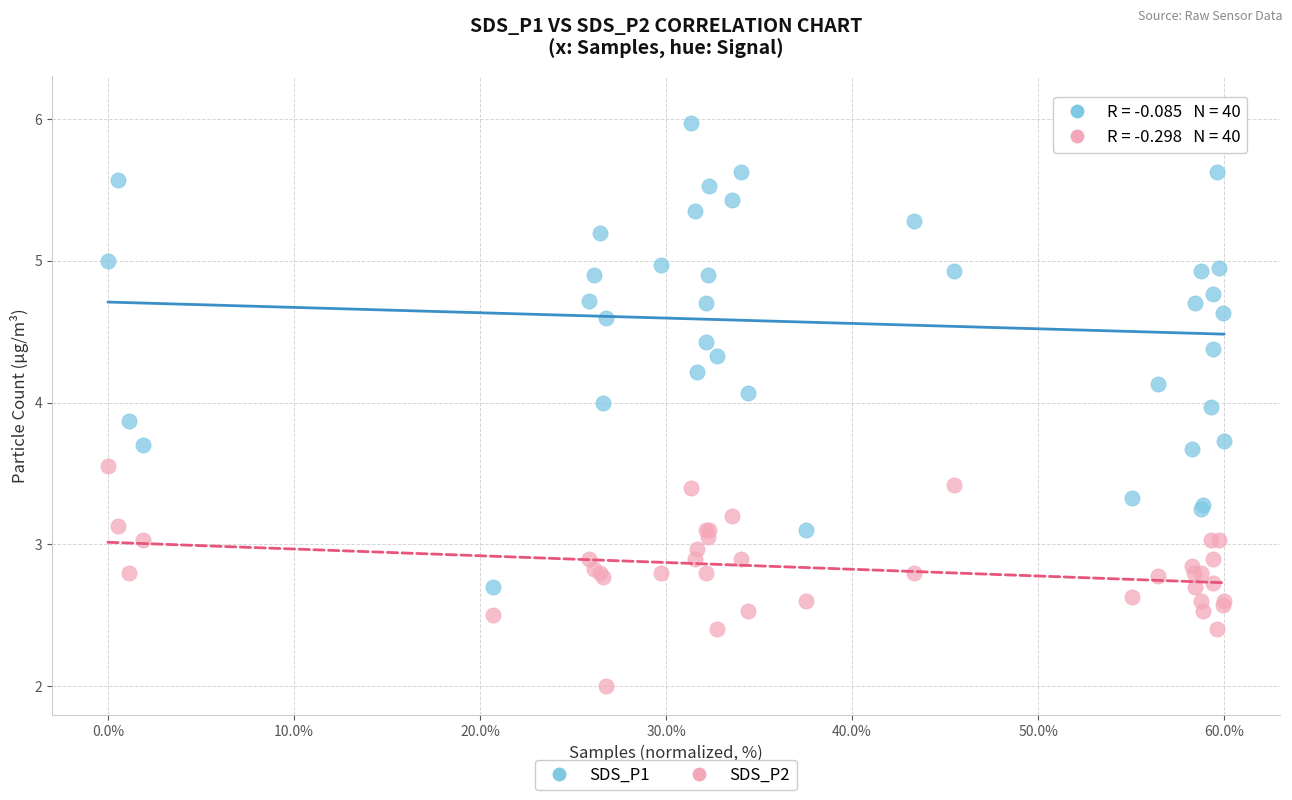

What is the X range (max minus min) for the scatter plot?

60.0